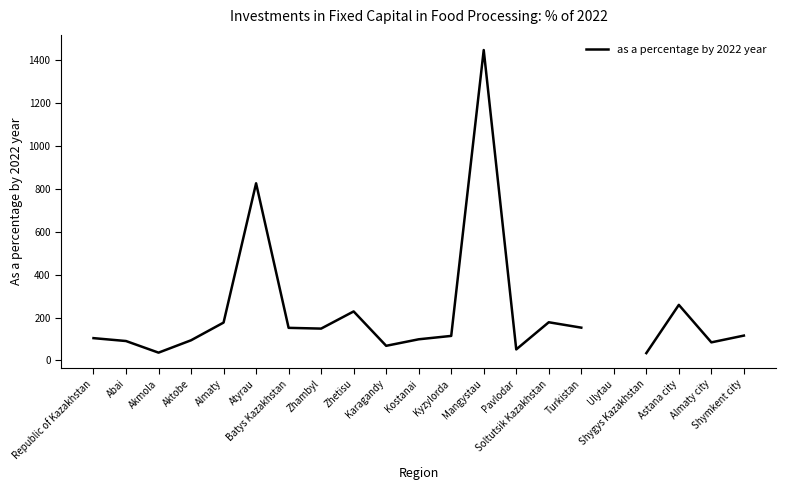

What is the smallest value displayed?

34.0